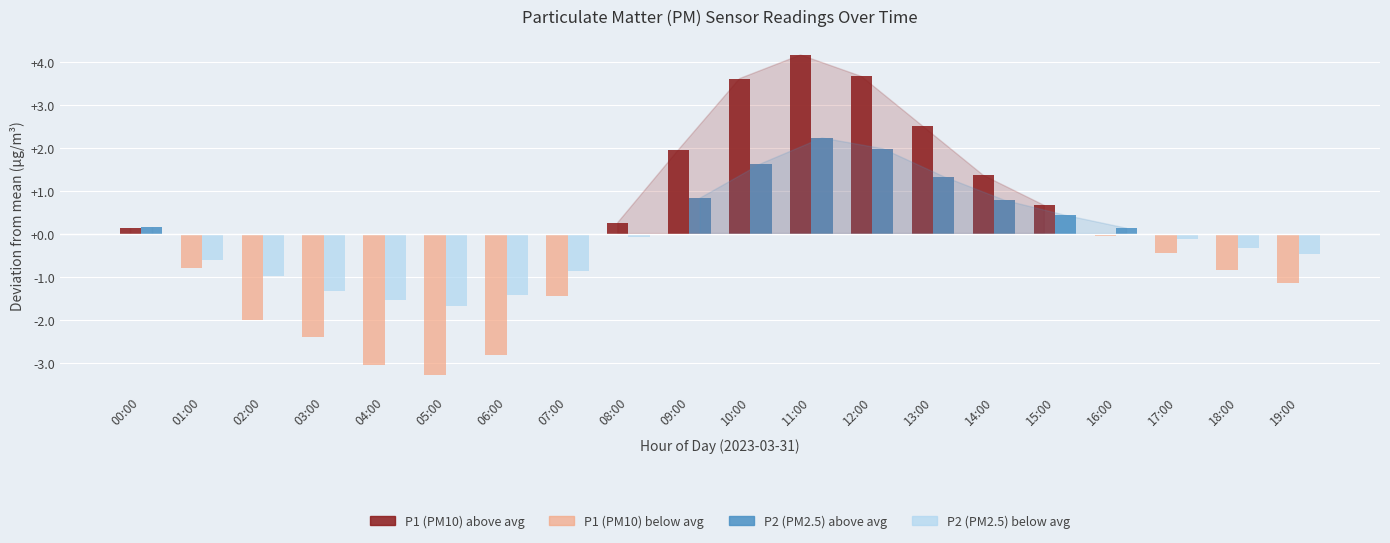

What is the greatest value displayed?

4.2